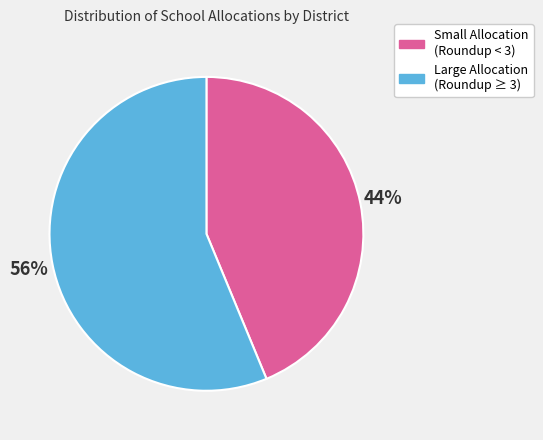

To the nearest percent, what is the average slice percentage?

50%